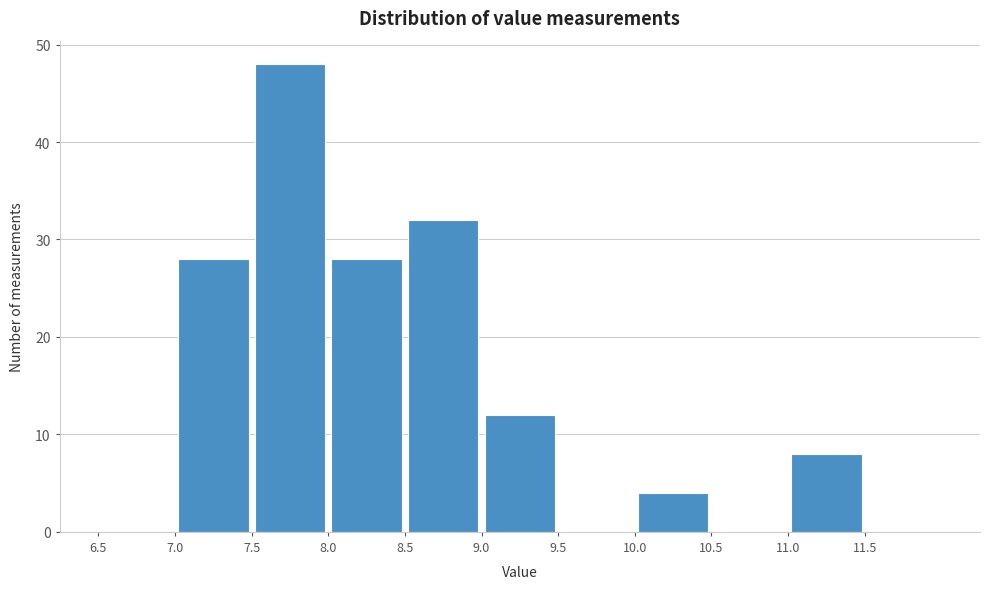

Reading left to right, list every bar in this chart as the range it spans on the x-axis followed by its height. The values are not printed on the chart, so give them approximately, as read against the axis.

6.5 to 7.0: 0
7.0 to 7.5: 28
7.5 to 8.0: 48
8.0 to 8.5: 28
8.5 to 9.0: 32
9.0 to 9.5: 12
9.5 to 10.0: 0
10.0 to 10.5: 4
10.5 to 11.0: 0
11.0 to 11.5: 8
11.5 to 12.0: 0